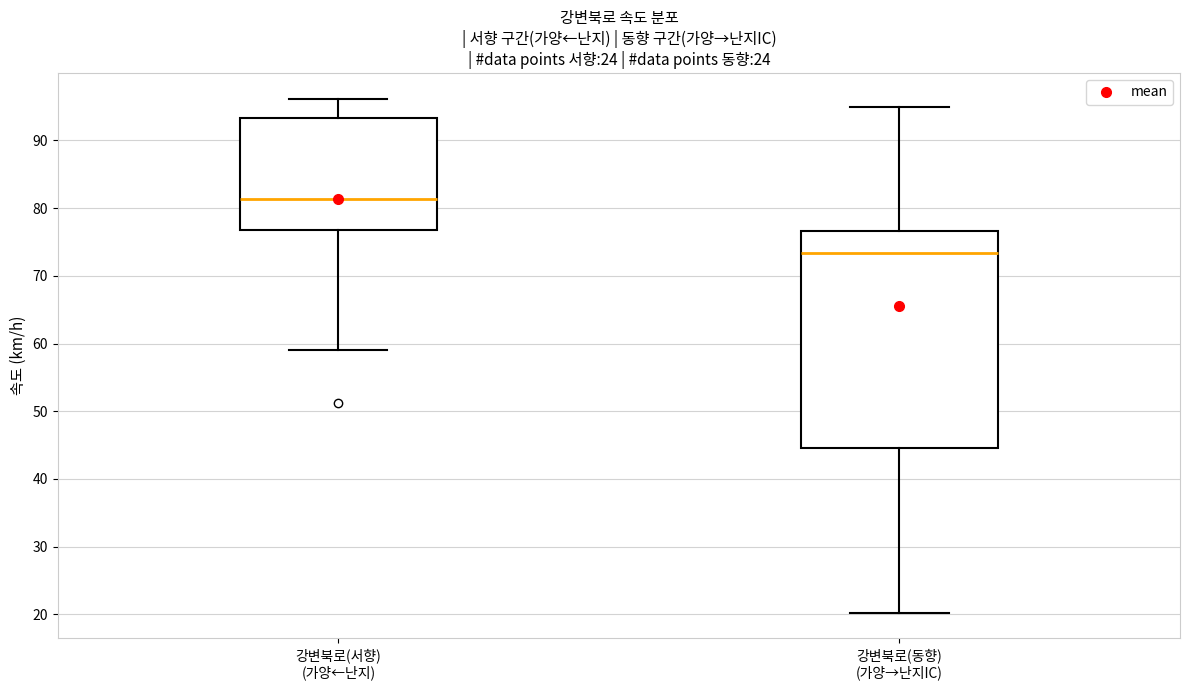

Reading left to right, transcribe this box plot: for each box, give where its median line is, the range the box spans, and where its two whiskers end, as read against the y-axis. The values are not printed on the chart, so give them approximately, as read against the axis.

강변북로(서향) (가양←난지): median 81, box 77 to 93, whiskers 59 to 96
강변북로(동향) (가양→난지IC): median 73, box 45 to 77, whiskers 20 to 95